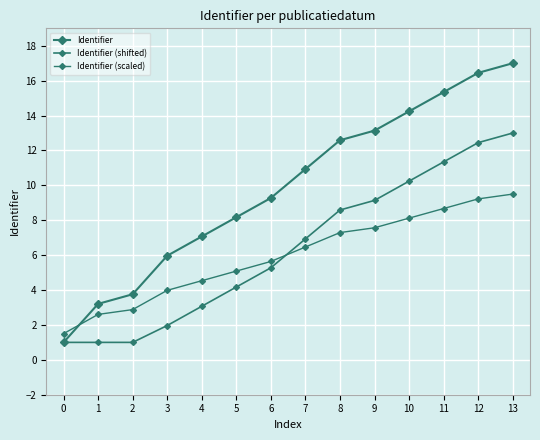

How many lines are shown in the chart?

3